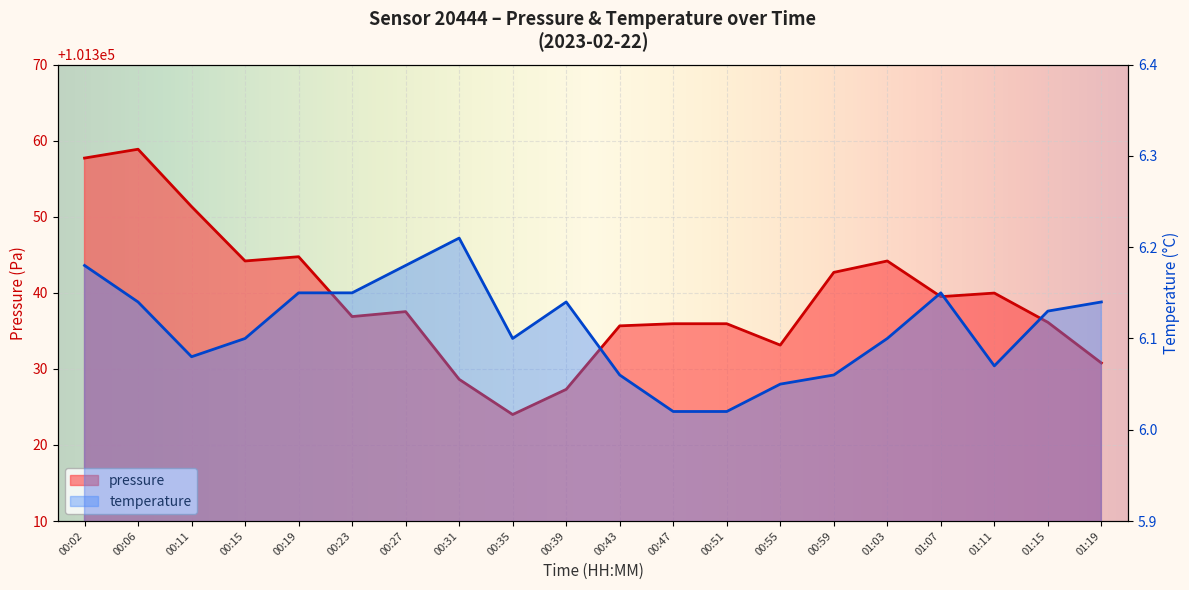

True or false: temperature and pressure cross at least once.

False